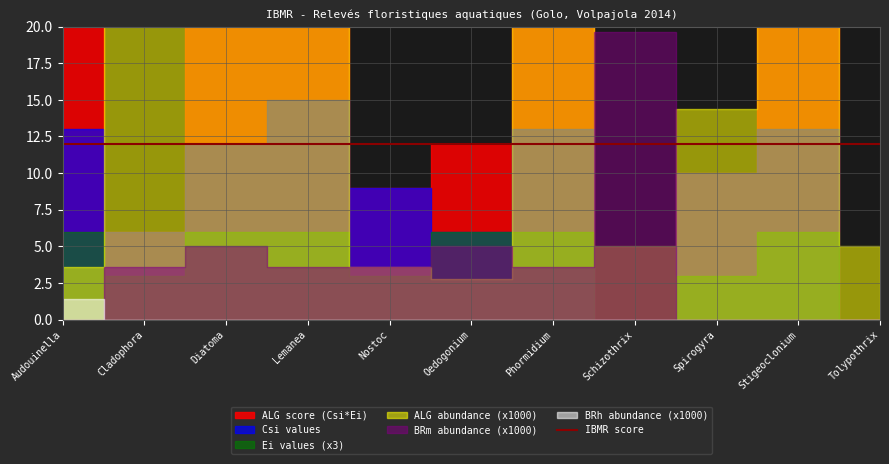

After their last crossing, which series has the higher values: BRm or ALG?

ALG